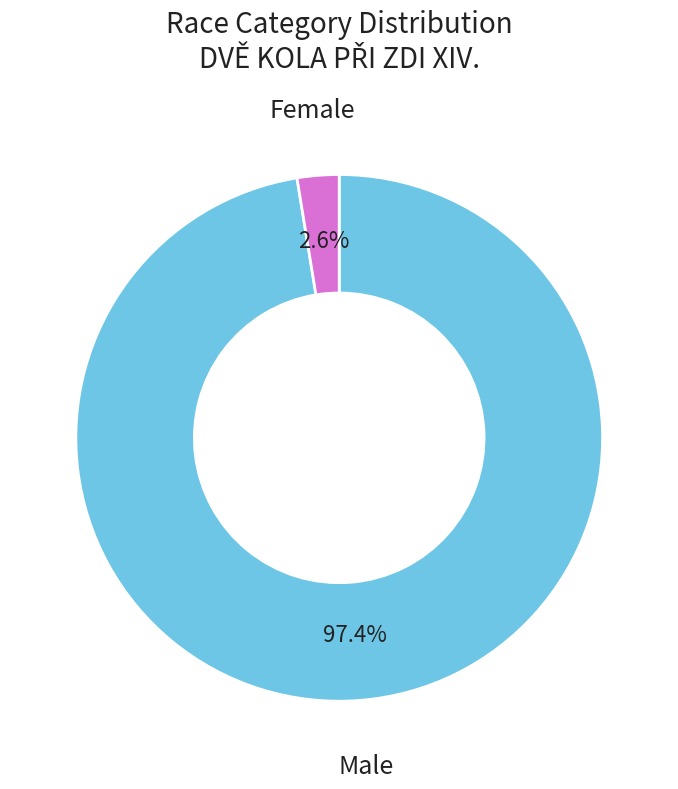

How many slices are in this pie chart?

2